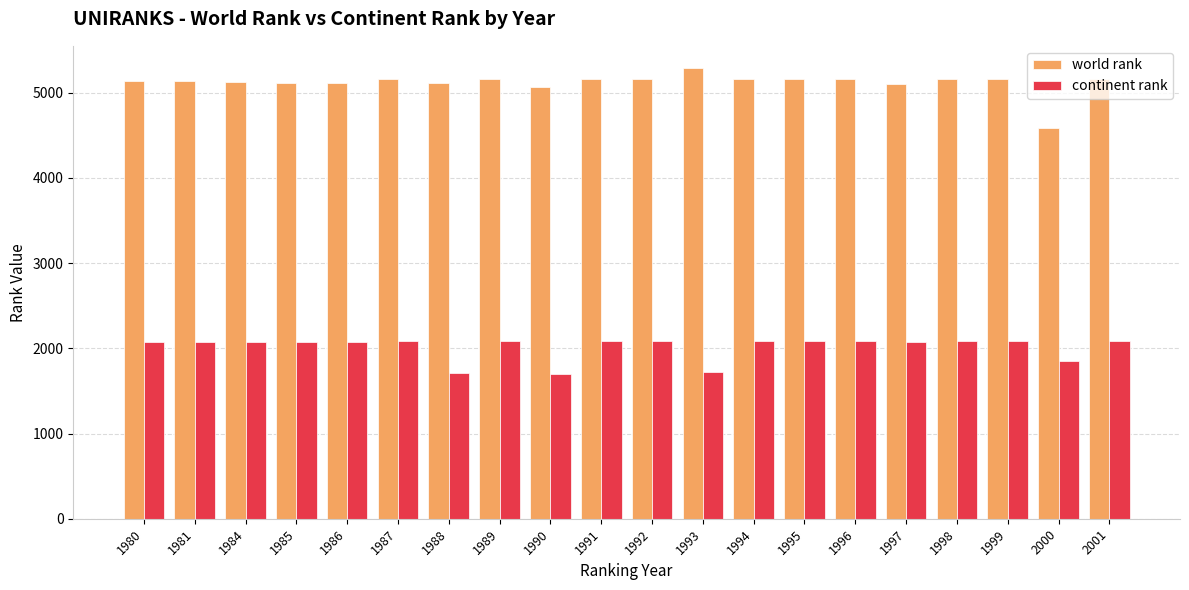

Rank the series by their average value, from lowest to highest.

continent rank, world rank